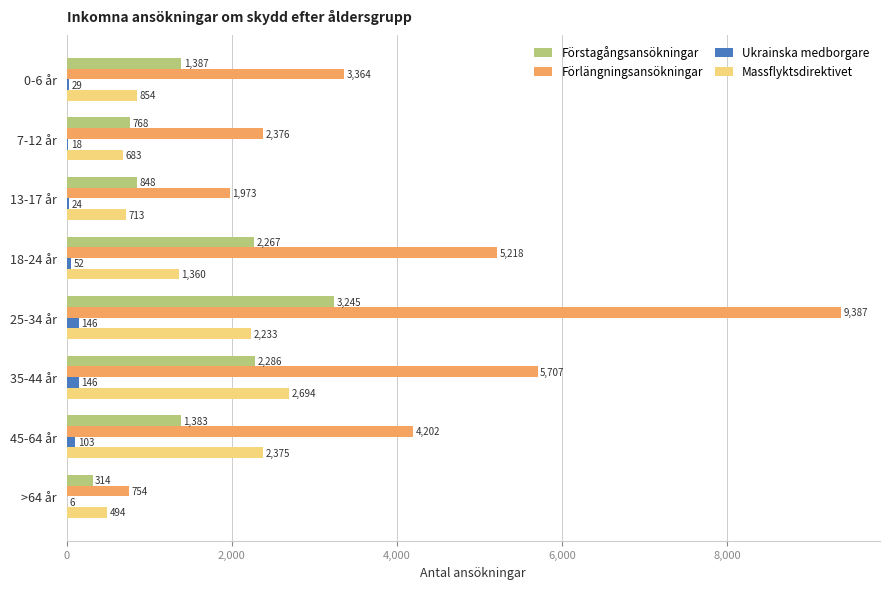

Which series has the largest total across all categories?

Förlängningsansökningar